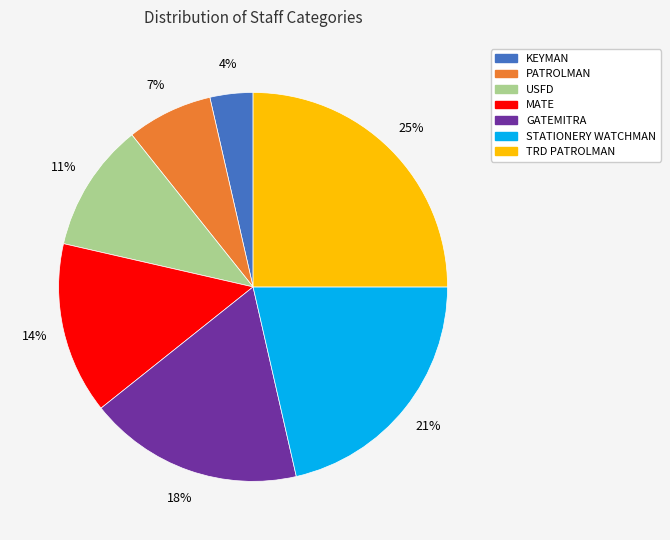

Count the number of slices in the pie.

7